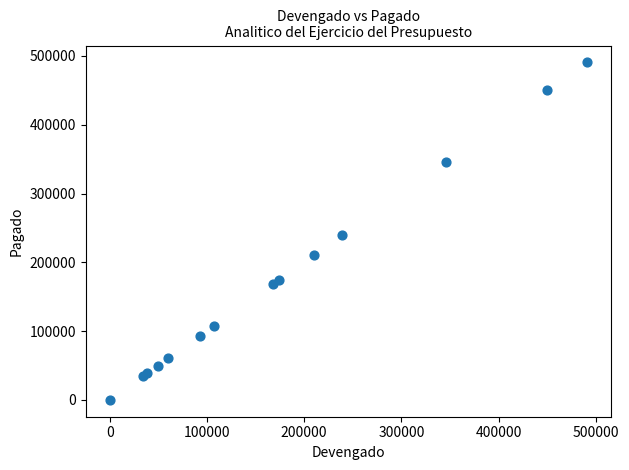

What Y value in the scatter plot is closest to 245320?

239320.4